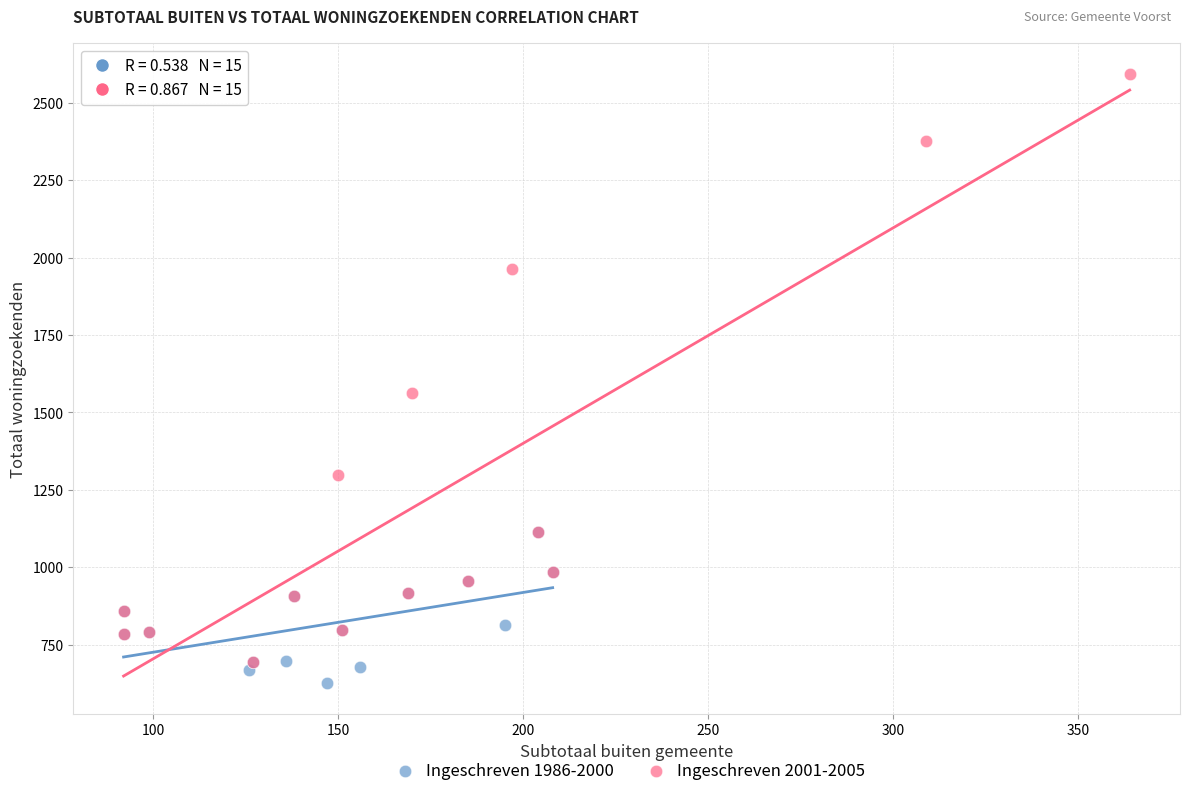

Which series contains the highest Y value?

Ingeschreven 2001-2005